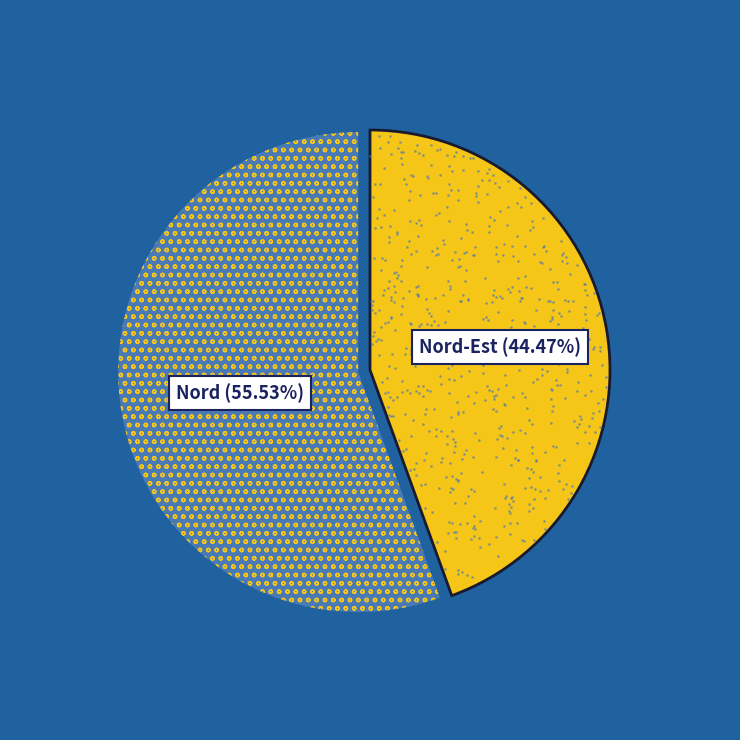

Does any single category account for the majority?

Yes